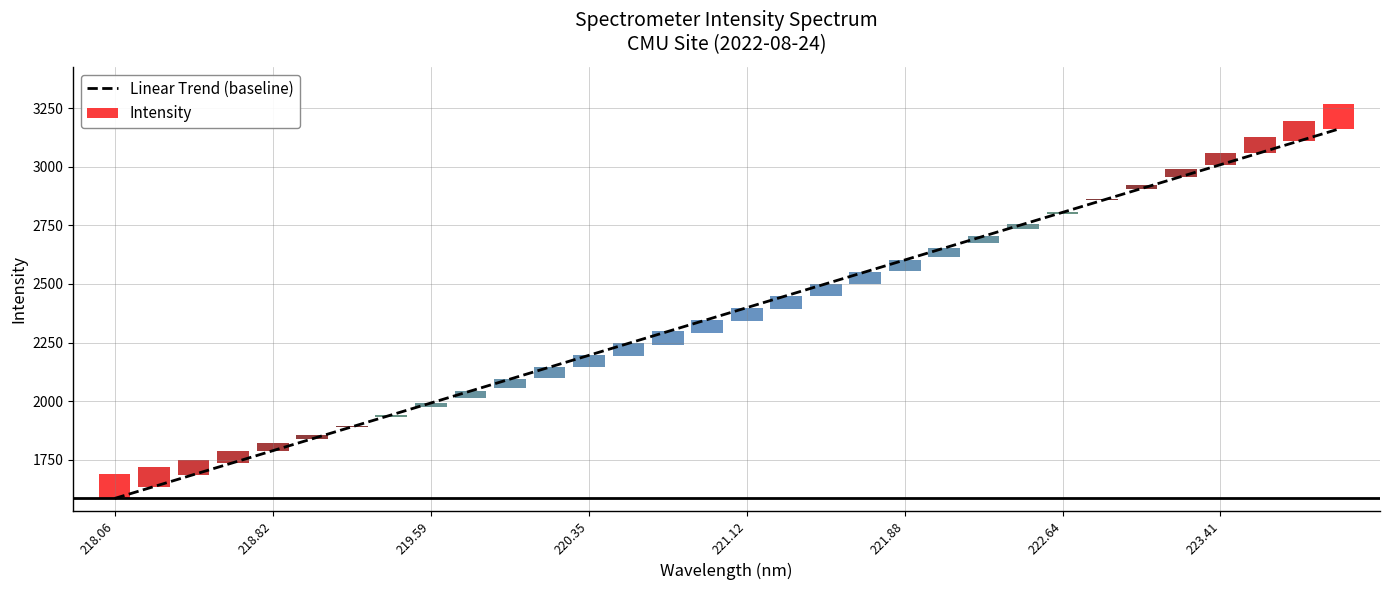

The value of Linear Trend (baseline) at 220.35 is 2195.9. True or false?

True